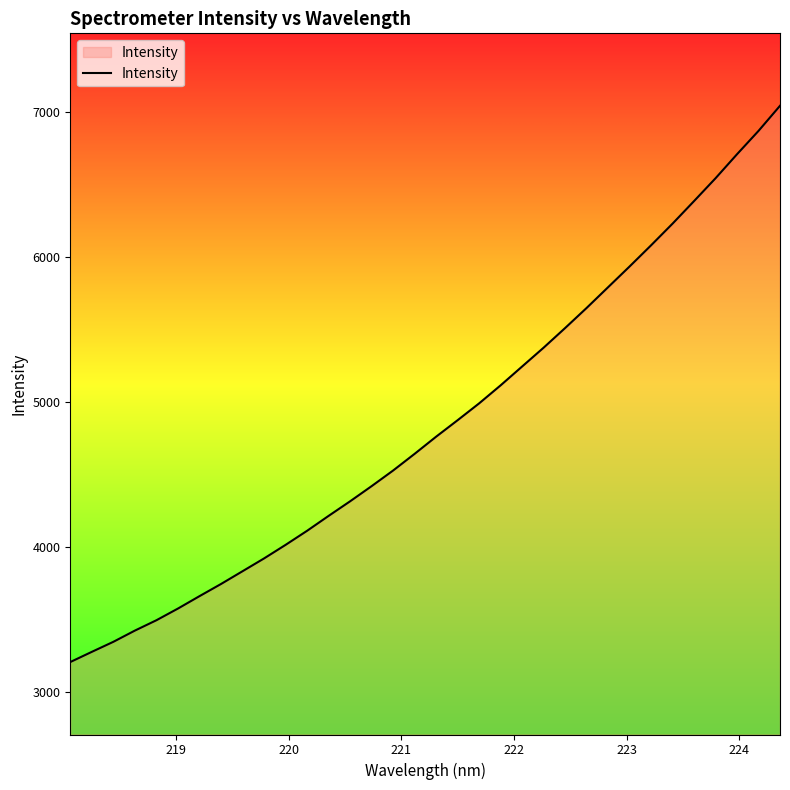

What is the minimum value shown in the chart?

3205.1